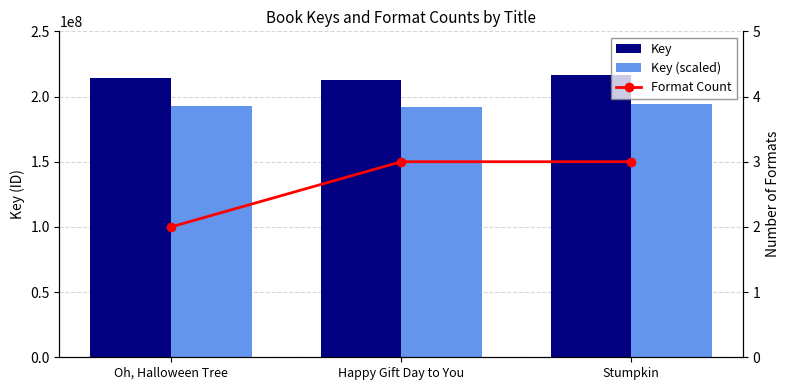

At which category is the sum across all series the highest?

Stumpkin